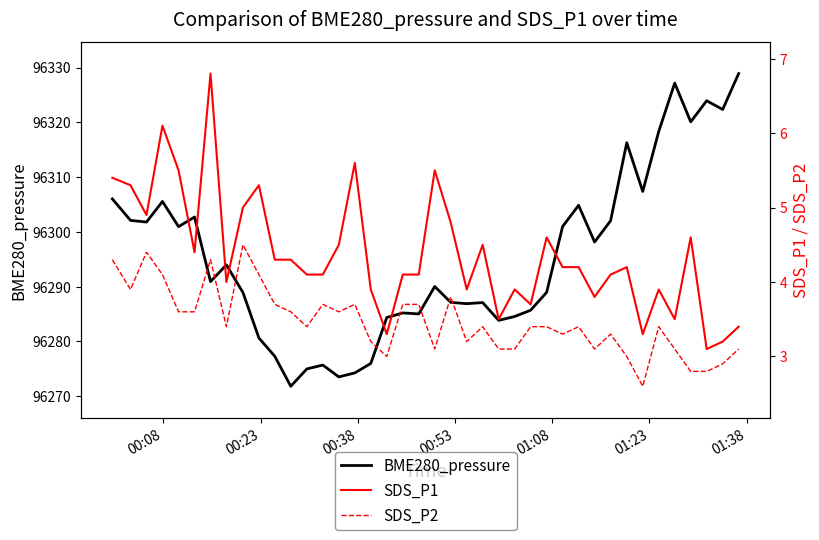

What is the maximum value for BME280_pressure?

96328.9